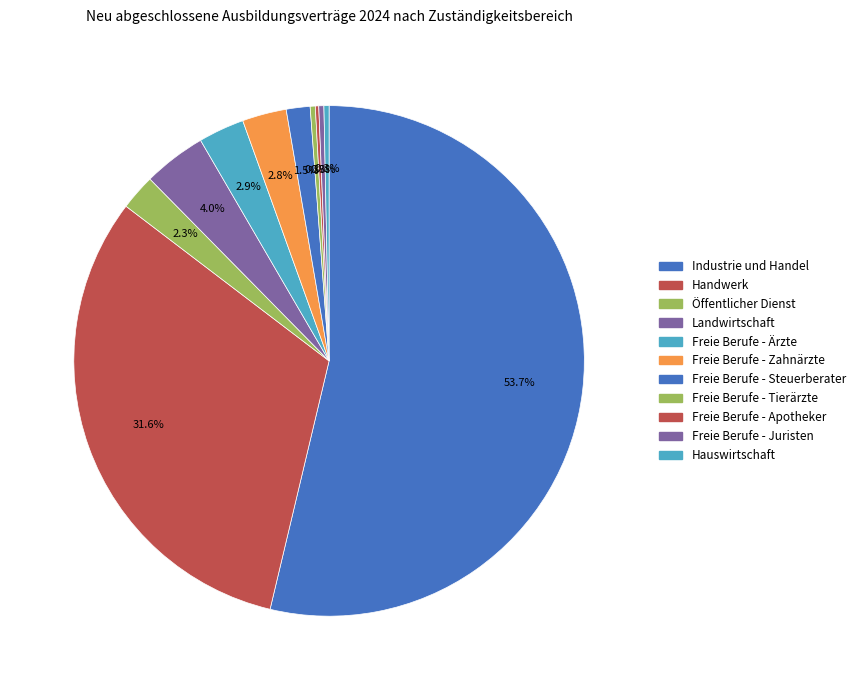

Which category has the smallest portion of the pie?

Freie Berufe - Apotheker